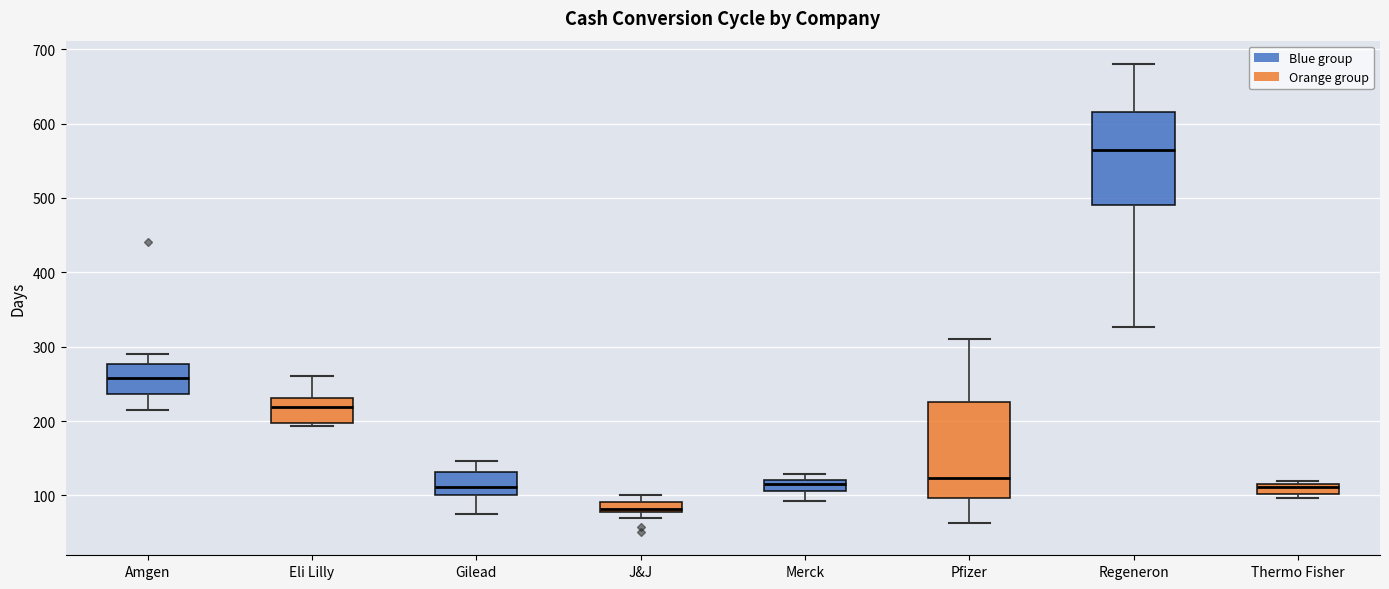

Which box has the highest median line?

Regeneron